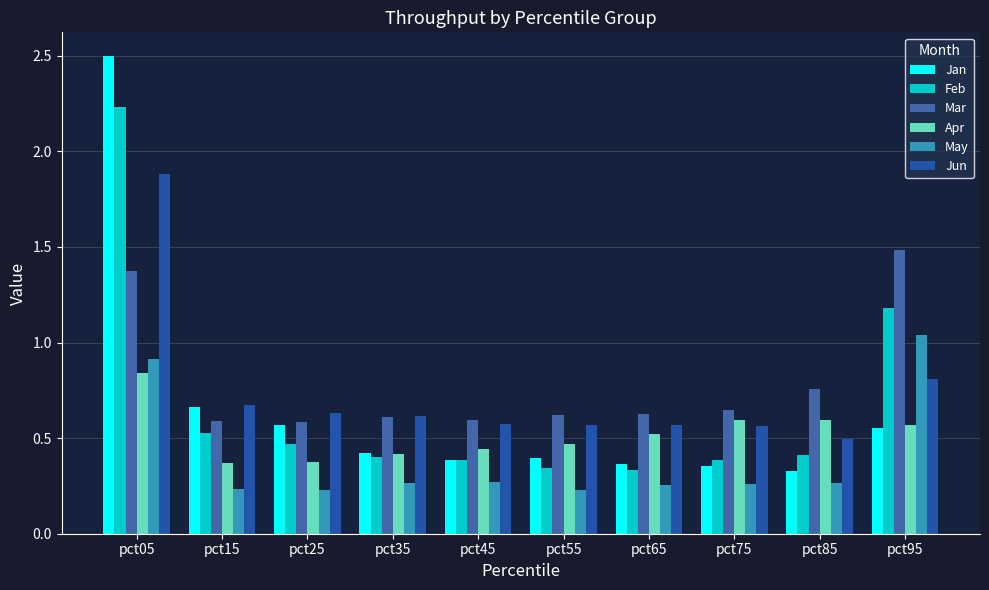

Which series has the largest total across all categories?

Mar